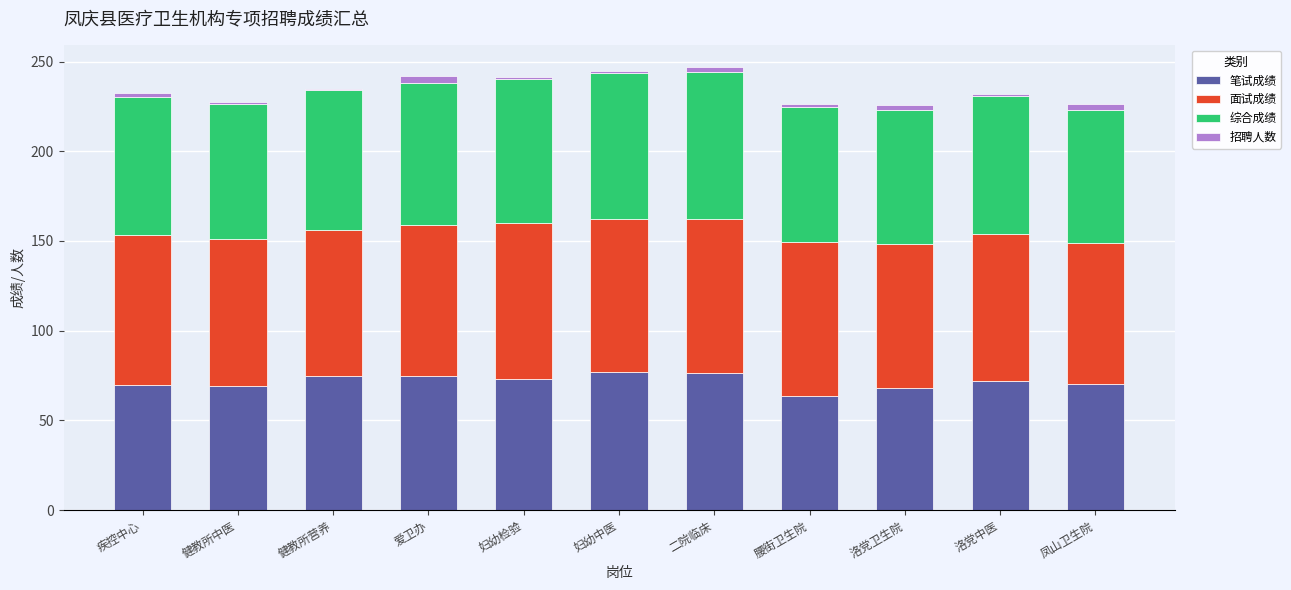

True or false: 笔试成绩 has a value of 76.3 at 二院临床.

True